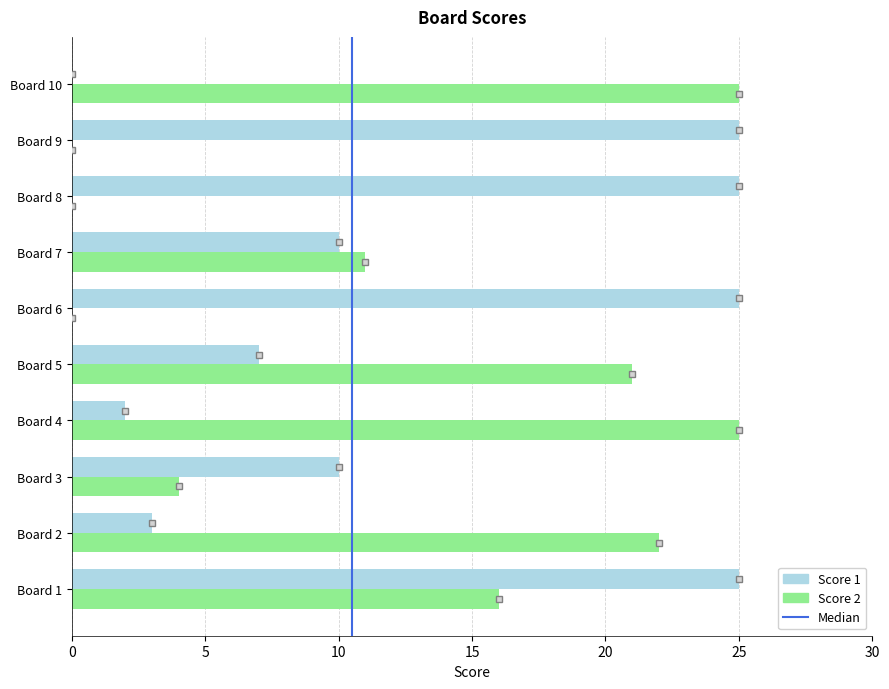

What is the total value across all series at Board 8?

25